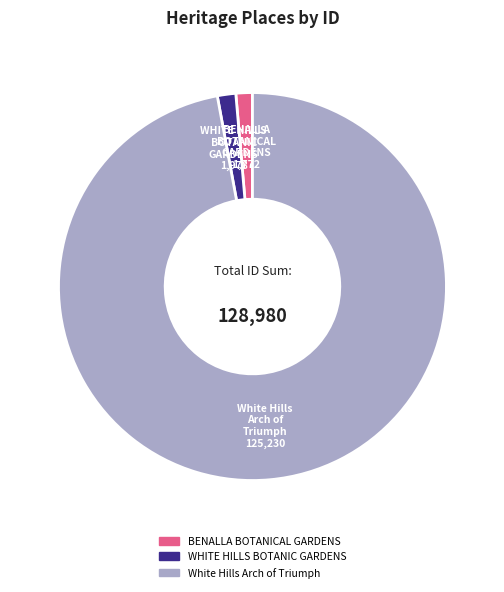

Is it true that BENALLA BOTANICAL GARDENS is 1% of the pie?

True